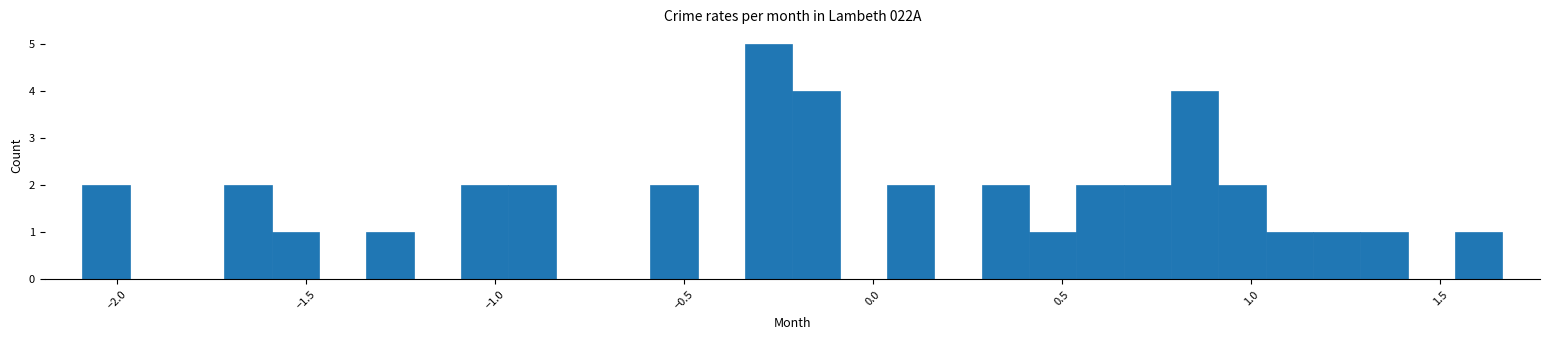

Read against the x-axis, roughly where is the centre of the tallest bar?

-0.30